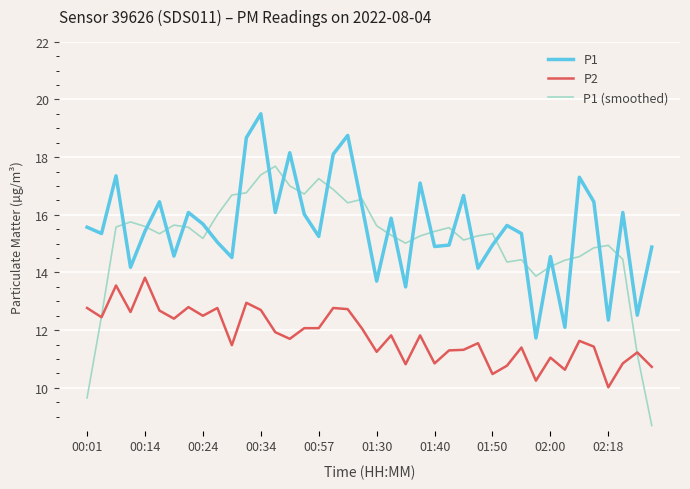

What is the maximum value shown in the chart?

19.5